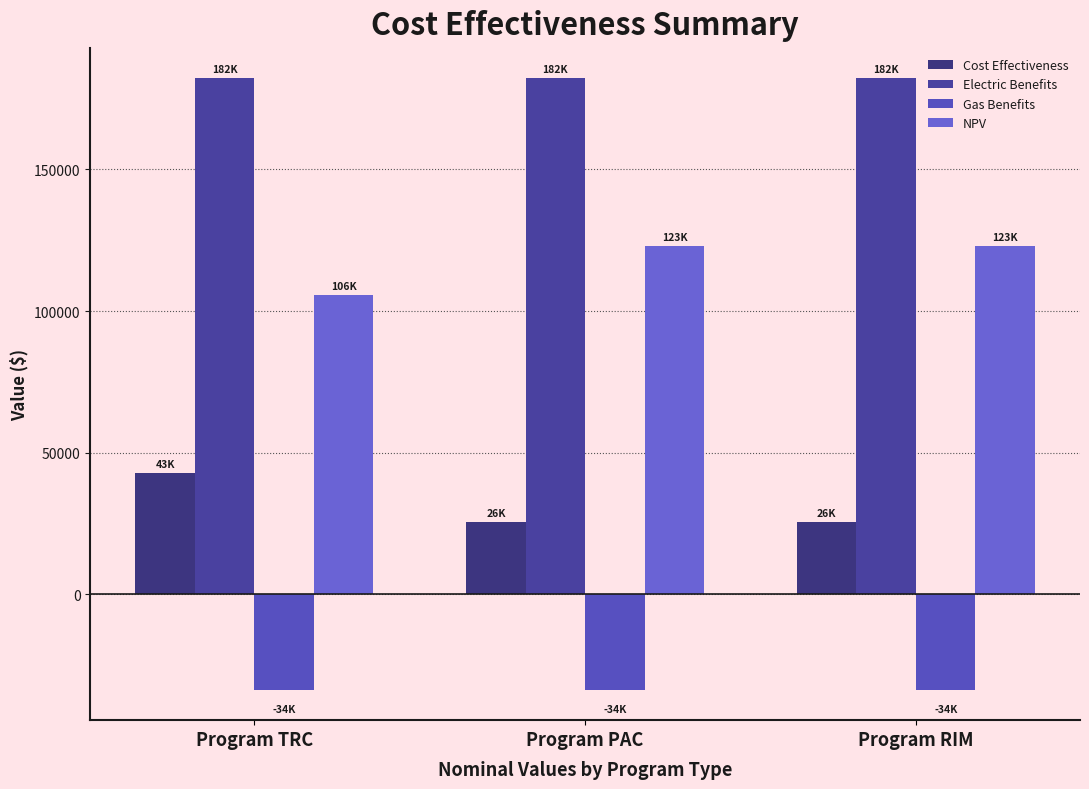

What is the sum of all Gas Benefits values?

-100870.6